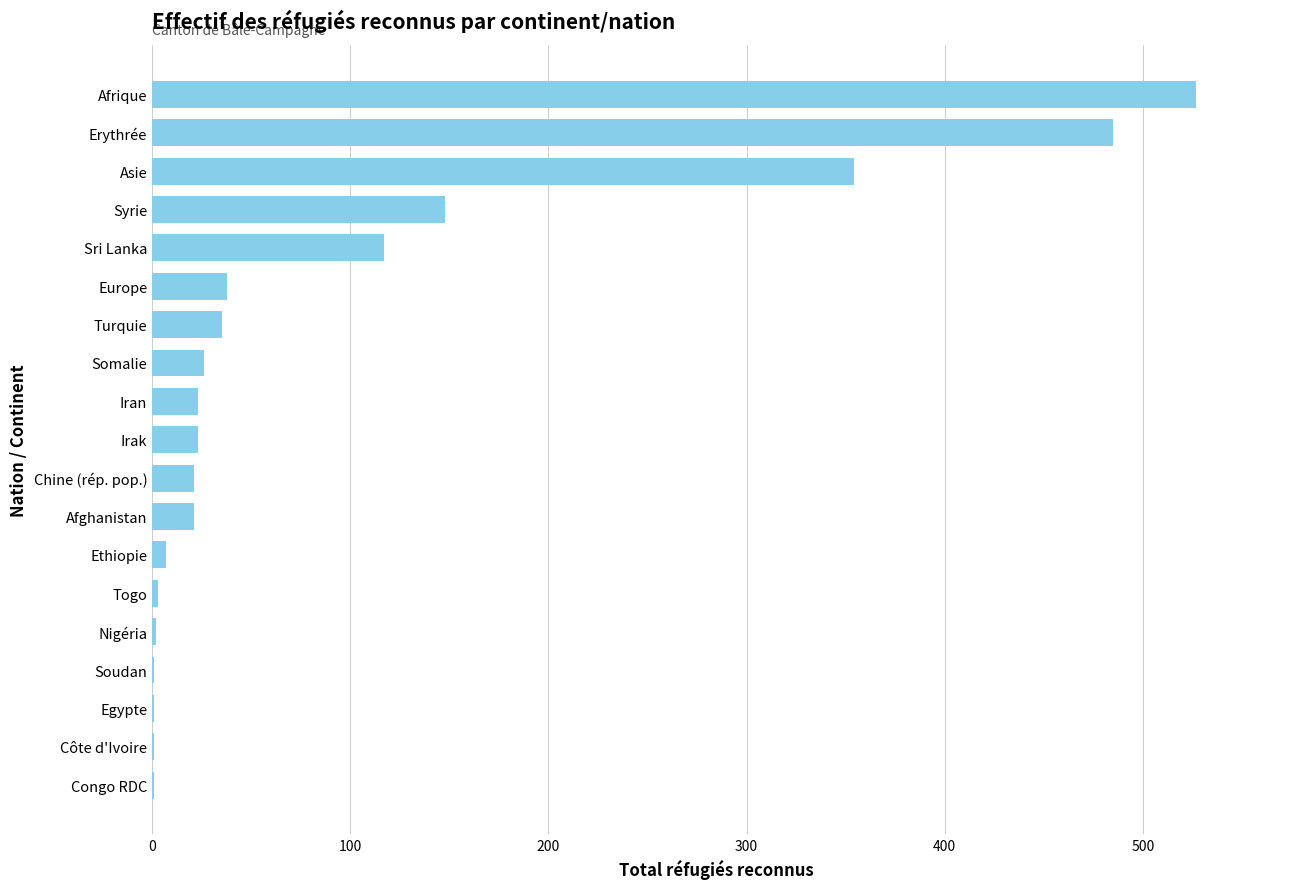

What is the maximum value shown in the chart?

527